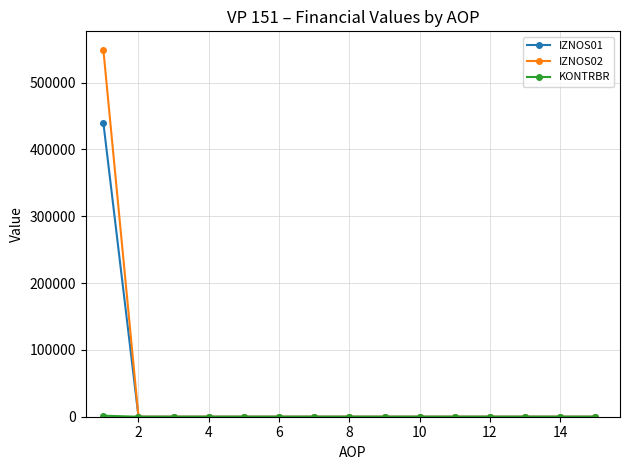

Which series has the largest range (max minus min)?

IZNOS02